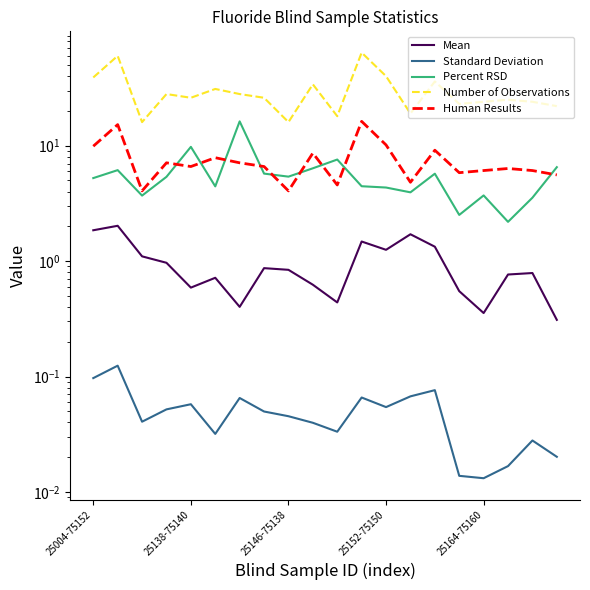

What is the label of the 19th point from the left?

18